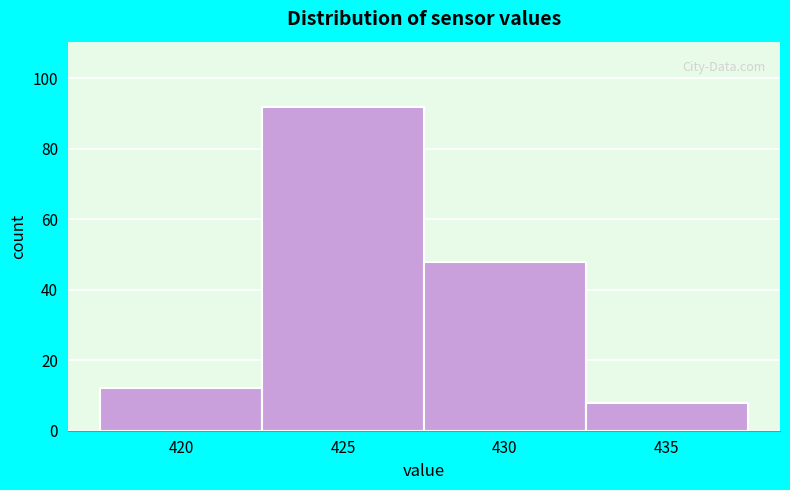

Reading right to left, transcribe all the data shown in this chart.

435=8	430=48	425=92	420=12